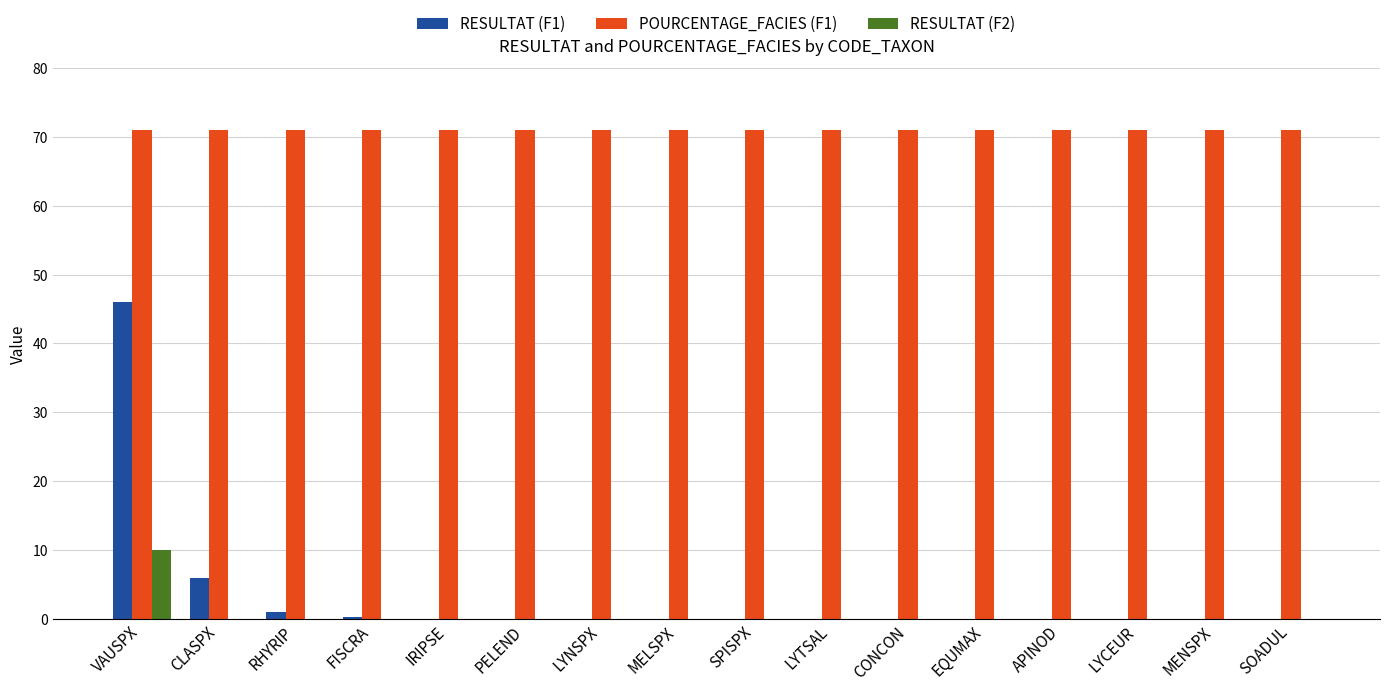

What is the highest value of the RESULTAT (F2) series?

10.0